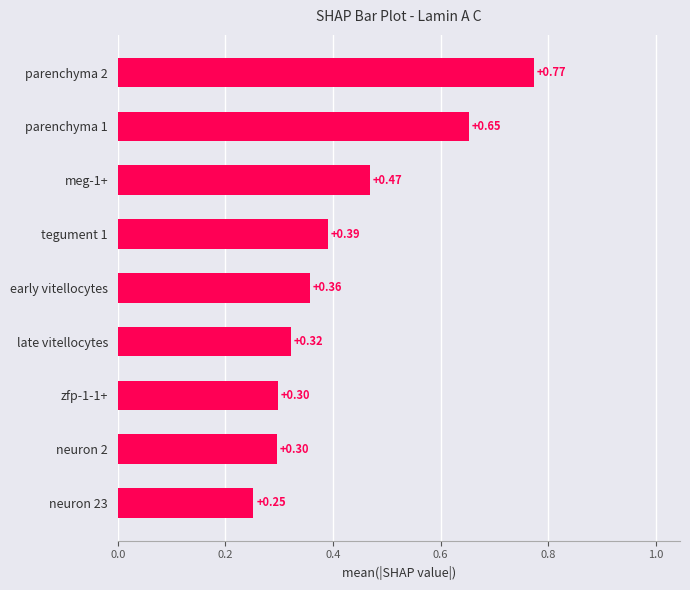

What is the sum of the values at tegument 1 and parenchyma 1?

1.0